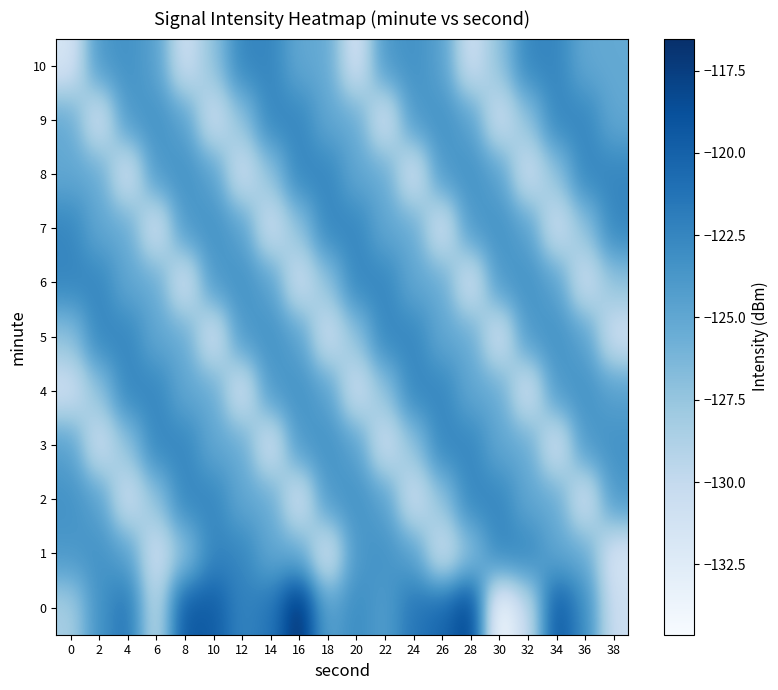

Reading right to left, extract all data points from this chart.

0: 38=-130.6	36=-122.9	34=-119.2	32=-130.1	30=-134.6	28=-117.8	26=-120.4	24=-121.5	22=-124.3	20=-122.9	18=-124.7	16=-116.5	14=-121.5	12=-122.4	10=-119.6	8=-119.3	6=-129.7	4=-121.3	2=-123.4	0=-128.4
1: 38=-131.6	36=-125.2	34=-125.1	32=-122.5	30=-122.4	28=-127.2	26=-131.0	24=-124.4	22=-123.4	20=-123.8	18=-131.6	16=-125.2	14=-125.1	12=-122.5	10=-122.4	8=-127.2	6=-131.0	4=-124.4	2=-123.4	0=-123.8
2: 38=-123.8	36=-131.6	34=-125.2	32=-125.1	30=-122.5	28=-122.4	26=-127.2	24=-131.0	22=-124.4	20=-123.4	18=-123.8	16=-131.6	14=-125.2	12=-125.1	10=-122.5	8=-122.4	6=-127.2	4=-131.0	2=-124.4	0=-123.4
3: 38=-123.4	36=-123.8	34=-131.6	32=-125.2	30=-125.1	28=-122.5	26=-122.4	24=-127.2	22=-131.0	20=-124.4	18=-123.4	16=-123.8	14=-131.6	12=-125.2	10=-125.1	8=-122.5	6=-122.4	4=-127.2	2=-131.0	0=-124.4
4: 38=-124.4	36=-123.4	34=-123.8	32=-131.6	30=-125.2	28=-125.1	26=-122.5	24=-122.4	22=-127.2	20=-131.0	18=-124.4	16=-123.4	14=-123.8	12=-131.6	10=-125.2	8=-125.1	6=-122.5	4=-122.4	2=-127.2	0=-131.0
5: 38=-131.0	36=-124.4	34=-123.4	32=-123.8	30=-131.6	28=-125.2	26=-125.1	24=-122.5	22=-122.4	20=-127.2	18=-131.0	16=-124.4	14=-123.4	12=-123.8	10=-131.6	8=-125.2	6=-125.1	4=-122.5	2=-122.4	0=-127.2
6: 38=-127.2	36=-131.0	34=-124.4	32=-123.4	30=-123.8	28=-131.6	26=-125.2	24=-125.1	22=-122.5	20=-122.4	18=-127.2	16=-131.0	14=-124.4	12=-123.4	10=-123.8	8=-131.6	6=-125.2	4=-125.1	2=-122.5	0=-122.4
7: 38=-122.4	36=-127.2	34=-131.0	32=-124.4	30=-123.4	28=-123.8	26=-131.6	24=-125.2	22=-125.1	20=-122.5	18=-122.4	16=-127.2	14=-131.0	12=-124.4	10=-123.4	8=-123.8	6=-131.6	4=-125.2	2=-125.1	0=-122.5
8: 38=-122.5	36=-122.4	34=-127.2	32=-131.0	30=-124.4	28=-123.4	26=-123.8	24=-131.6	22=-125.2	20=-125.1	18=-122.5	16=-122.4	14=-127.2	12=-131.0	10=-124.4	8=-123.4	6=-123.8	4=-131.6	2=-125.2	0=-125.1
9: 38=-125.1	36=-122.5	34=-122.4	32=-127.2	30=-131.0	28=-124.4	26=-123.4	24=-123.8	22=-131.6	20=-125.2	18=-125.1	16=-122.5	14=-122.4	12=-127.2	10=-131.0	8=-124.4	6=-123.4	4=-123.8	2=-131.6	0=-125.2
10: 38=-125.2	36=-125.1	34=-122.5	32=-122.4	30=-127.2	28=-131.0	26=-124.4	24=-123.4	22=-123.8	20=-131.6	18=-125.2	16=-125.1	14=-122.5	12=-122.4	10=-127.2	8=-131.0	6=-124.4	4=-123.4	2=-123.8	0=-131.6